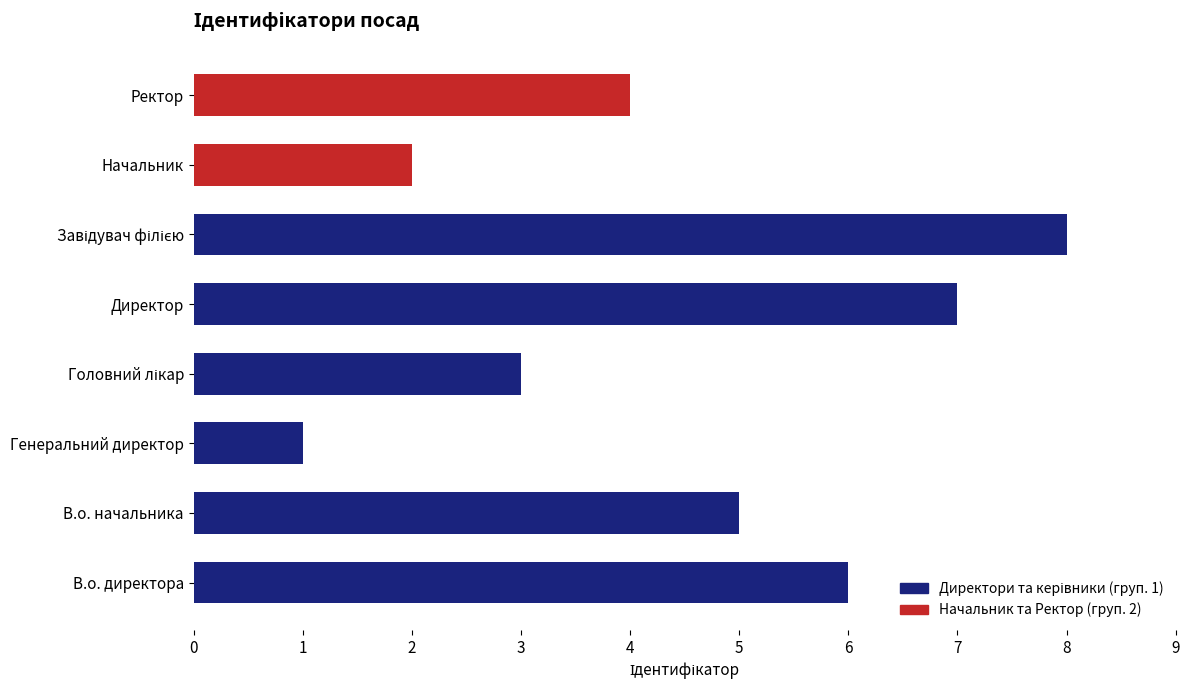

The value at Директор is 7. True or false?

True